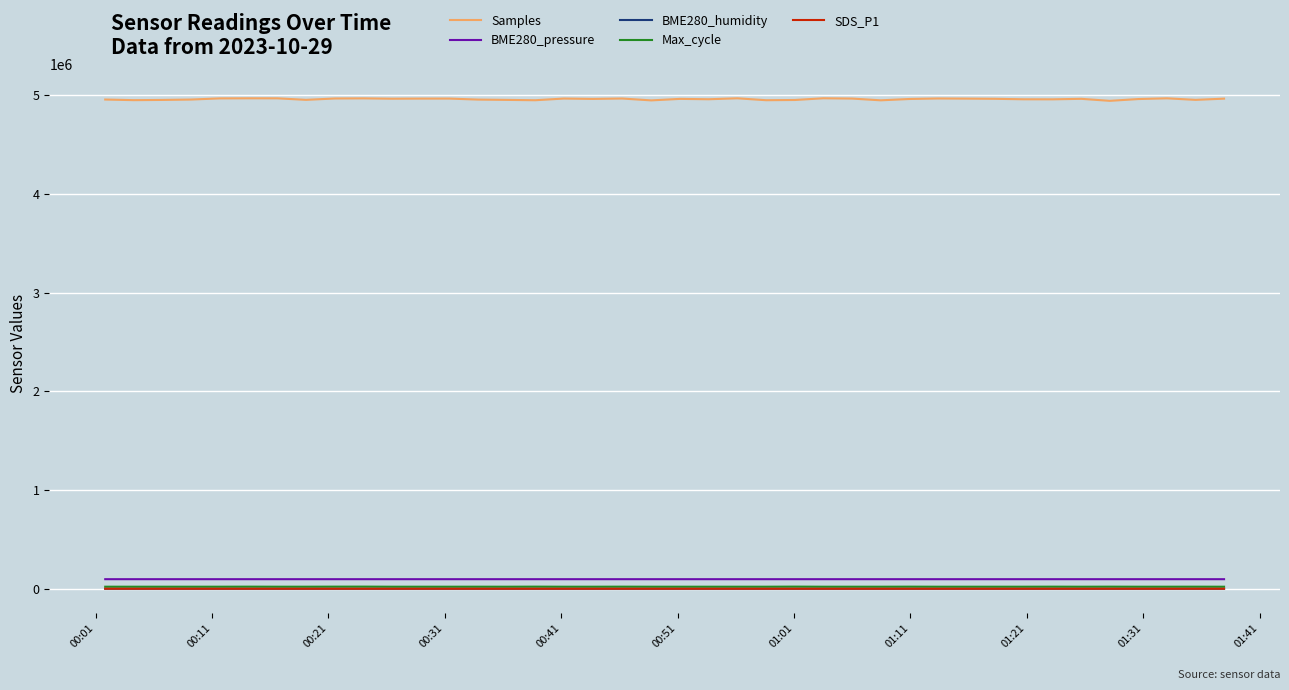

Which series has the largest range (max minus min)?

Samples